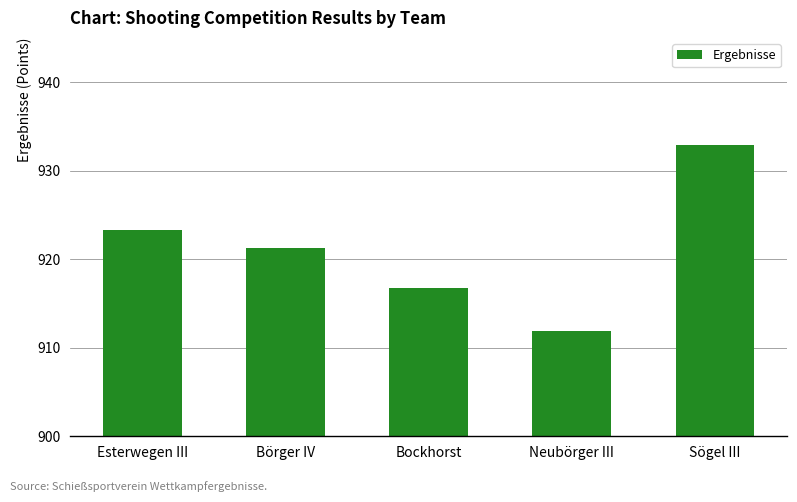

Which category has the highest value across all series?

Sögel III